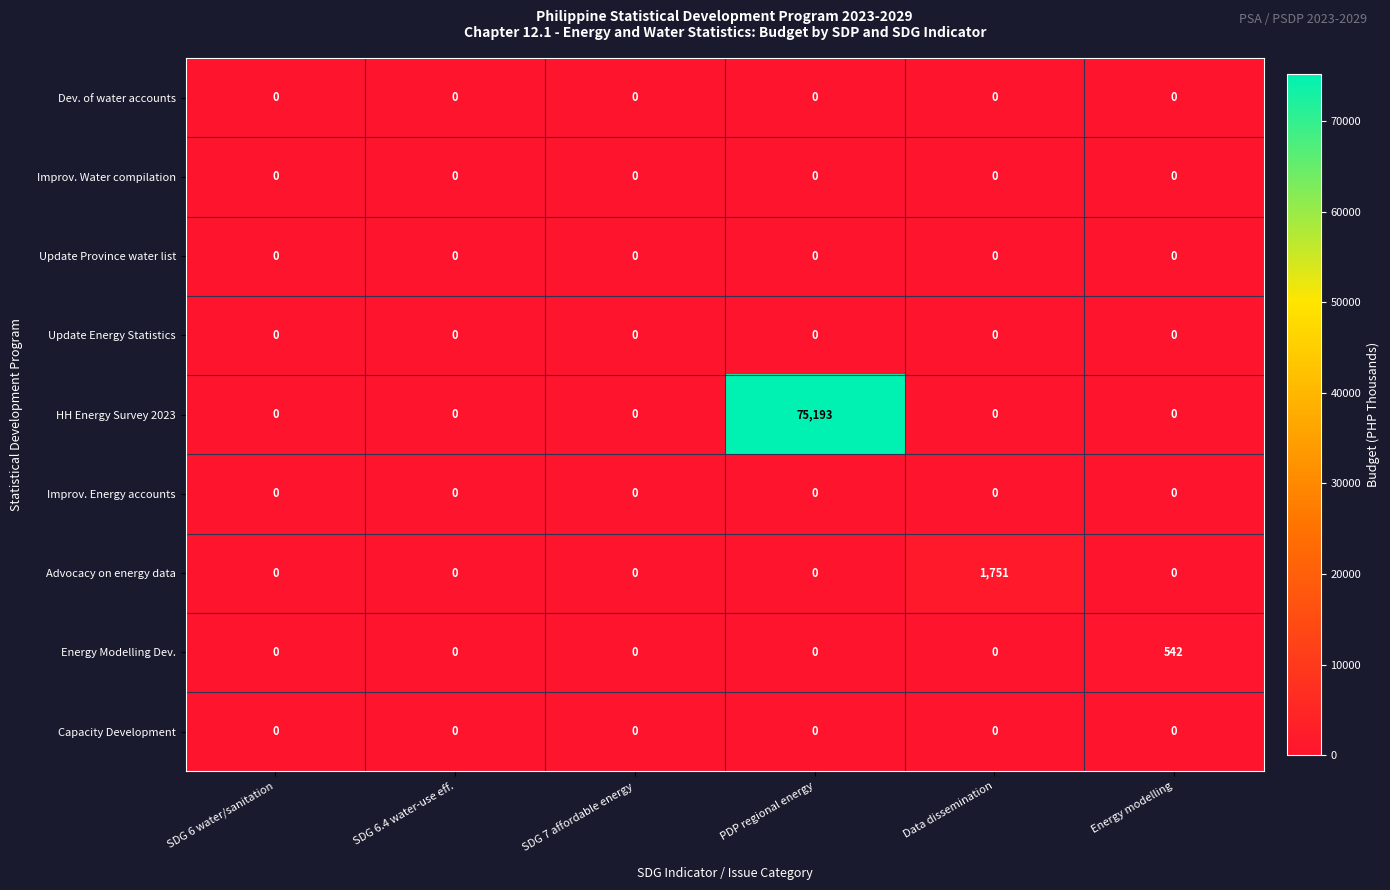

Which series has the largest range (max minus min)?

HH Energy Survey 2023